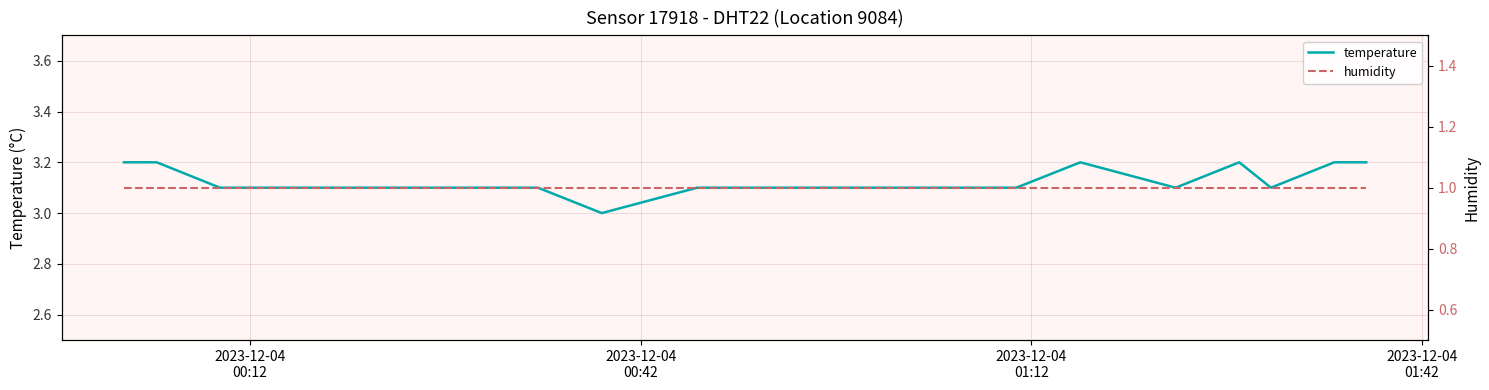

What is the minimum value for temperature?

3.0